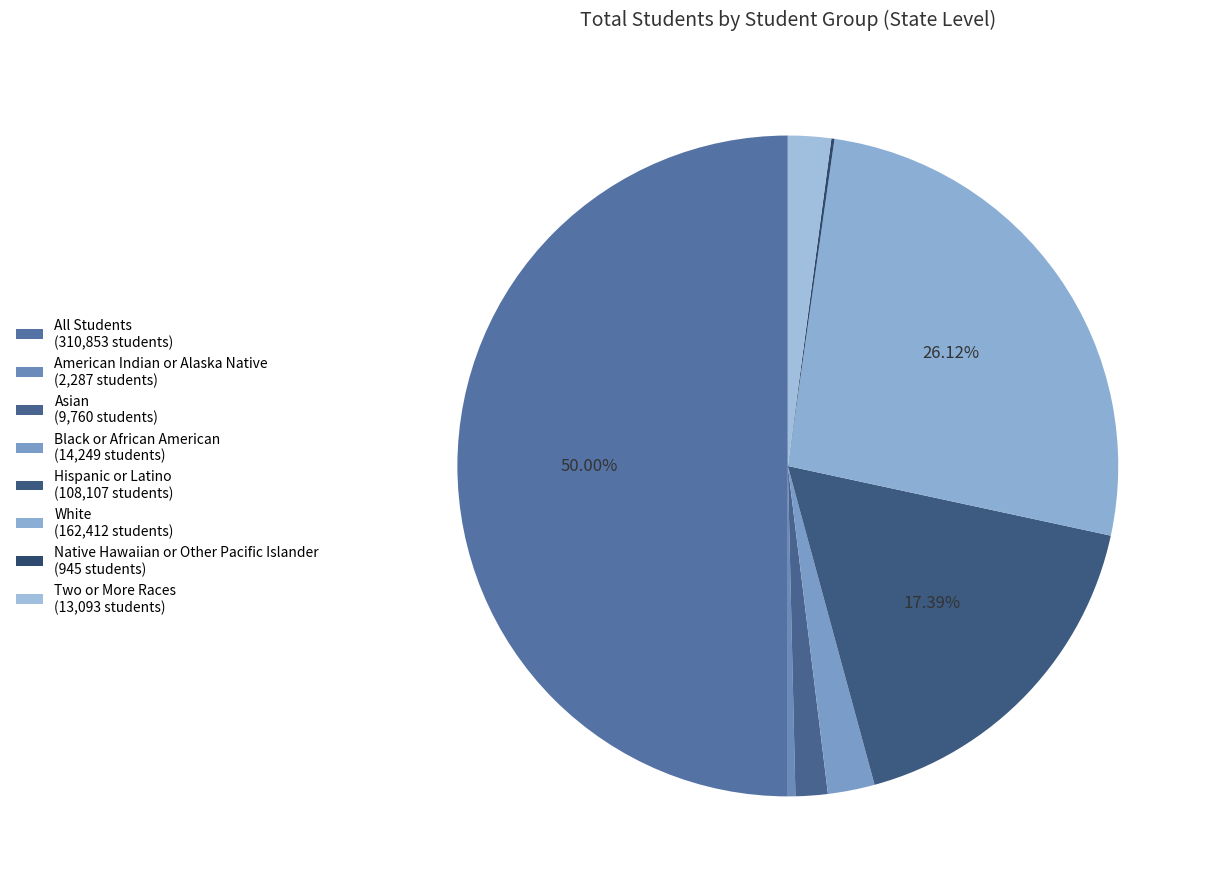

Which category has the biggest portion of the pie?

All Students